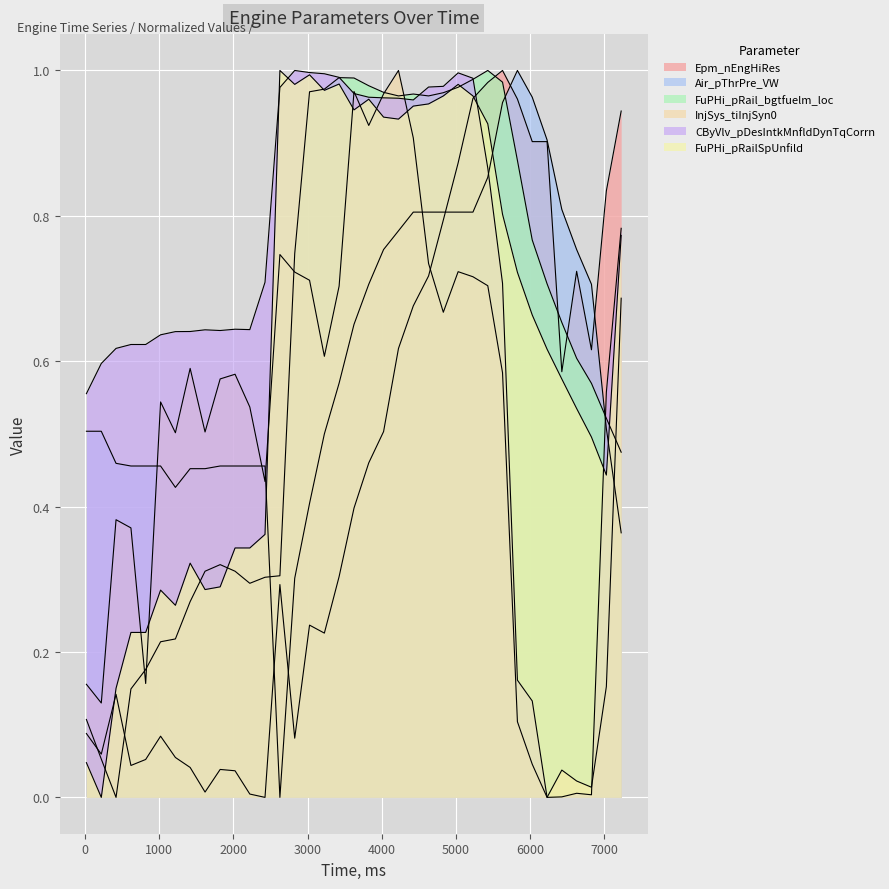

What is the value of the CByVlv_pDesIntkMnfldDynTqCorrn point at the 31st from the left?

0.1